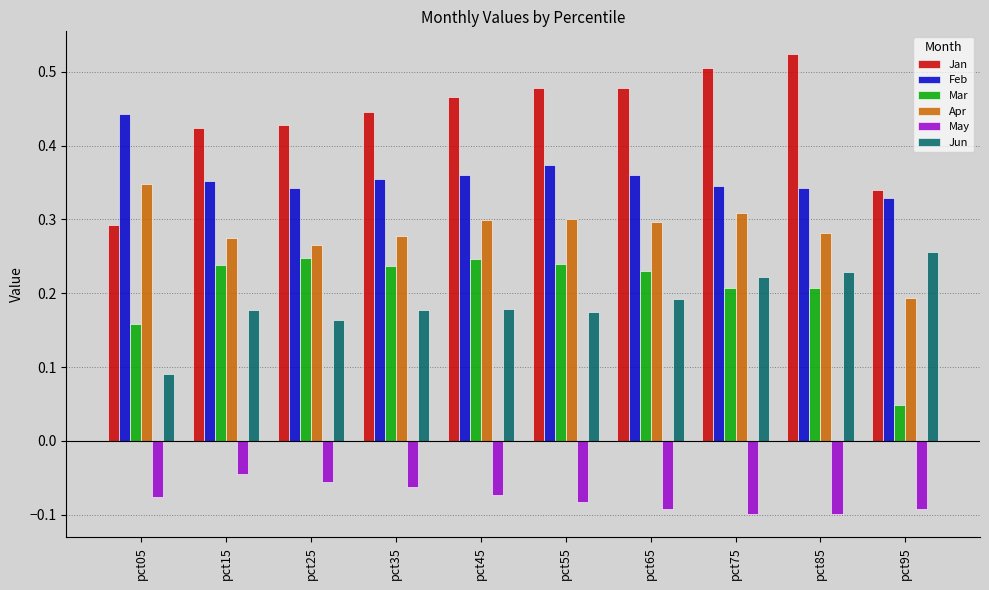

Which category has the highest value in the Feb series?

pct05